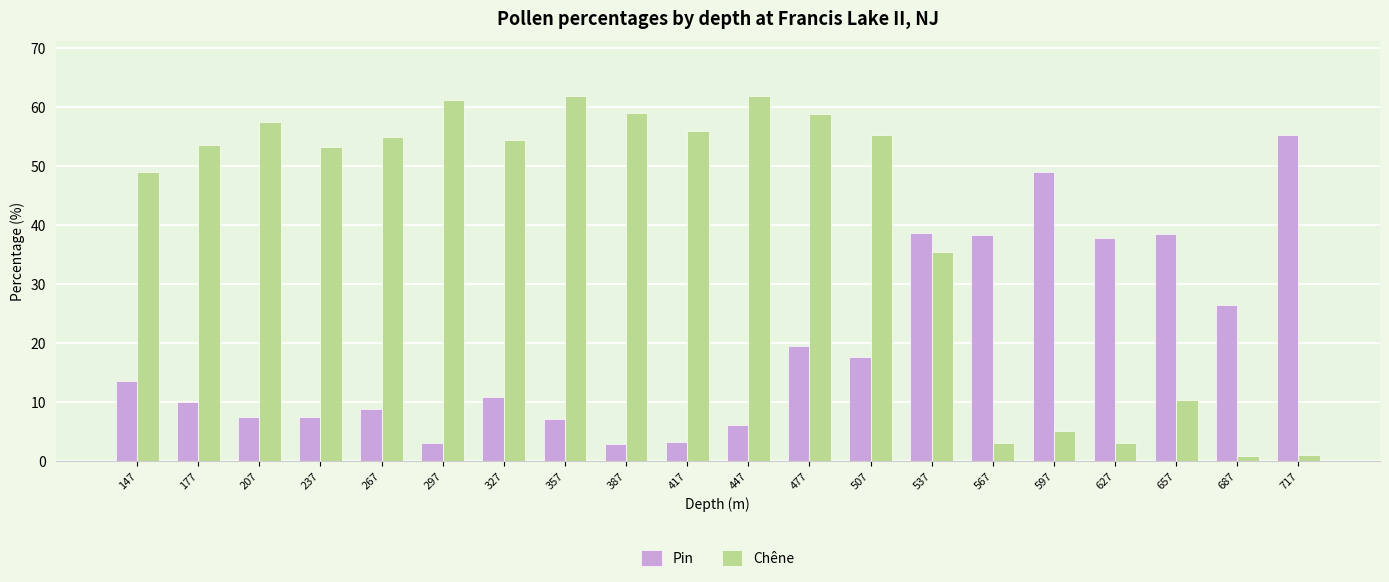

What is the average value of the Pin series?

20.1